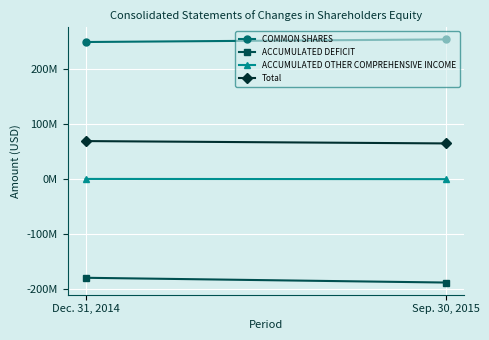

What is the sum of the ACCUMULATED OTHER COMPREHENSIVE INCOME values at Sep. 30, 2015 and Dec. 31, 2014?

-777779